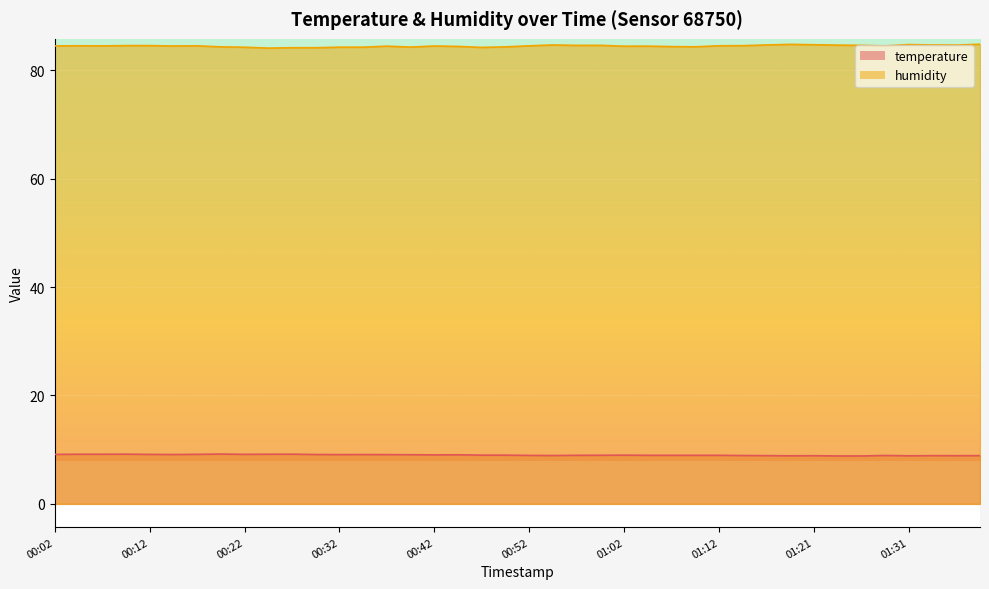

True or false: humidity has a value of 37.6 at 01:12.

False